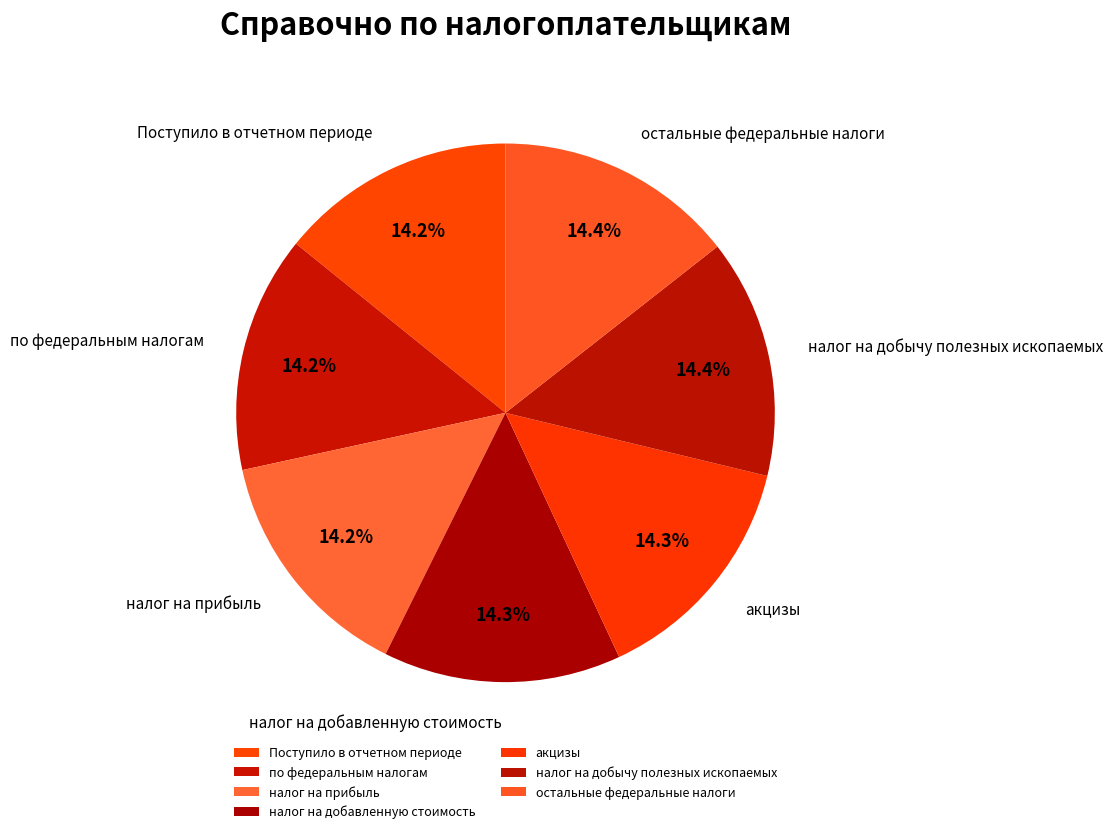

Combined, what portion of the pie is по федеральным налогам and налог на добавленную стоимость?

28.5%